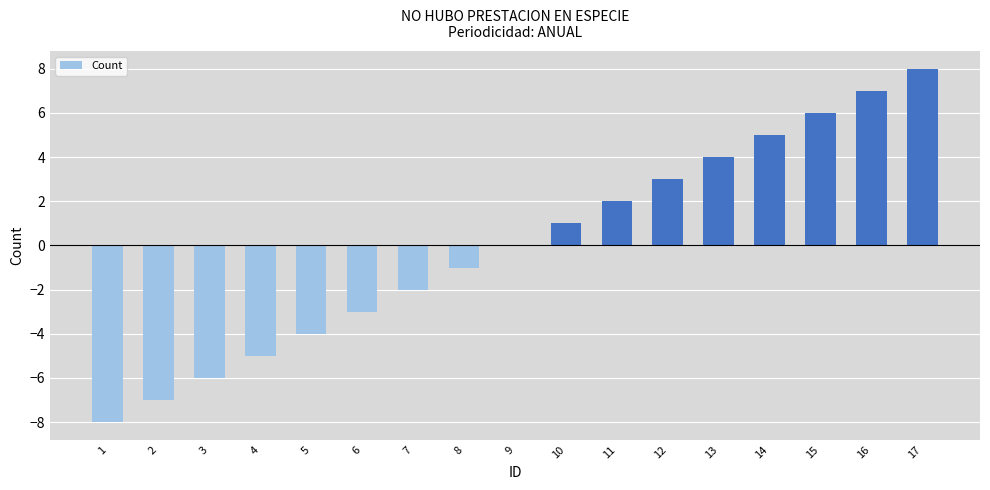

Reading left to right, list all the values displayed in this chart.

1=-8	2=-7	3=-6	4=-5	5=-4	6=-3	7=-2	8=-1	9=0	10=1	11=2	12=3	13=4	14=5	15=6	16=7	17=8